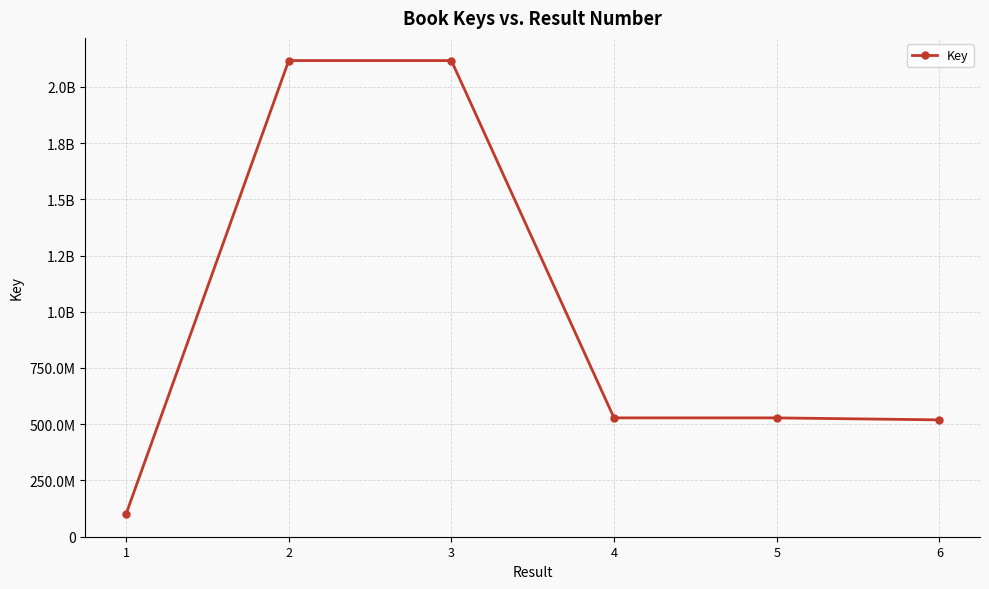

List the labels in order of value, largest first.

2, 3, 4, 5, 6, 1